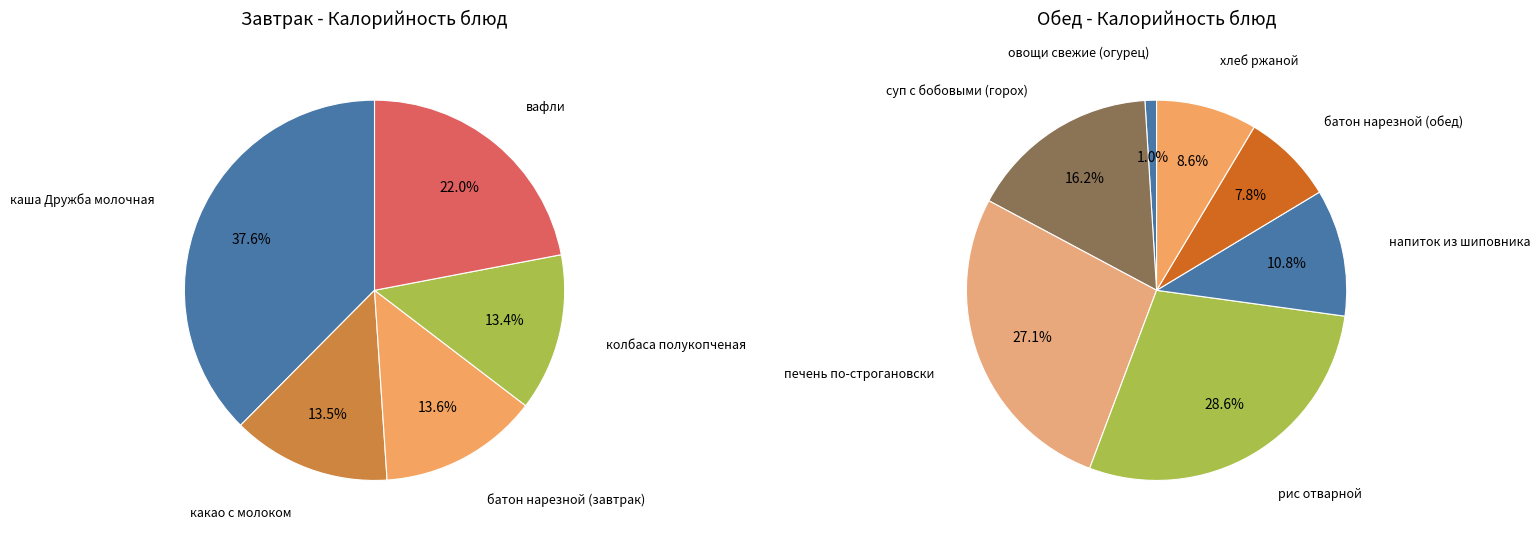

Rank the categories by value from highest to lowest.

каша Дружба молочная, рис отварной, печень по-строгановски, вафли, суп с бобовыми (горох), батон нарезной (завтрак), какао с молоком, колбаса полукопченая, напиток из шиповника, хлеб ржаной, батон нарезной (обед), овощи свежие (огурец)